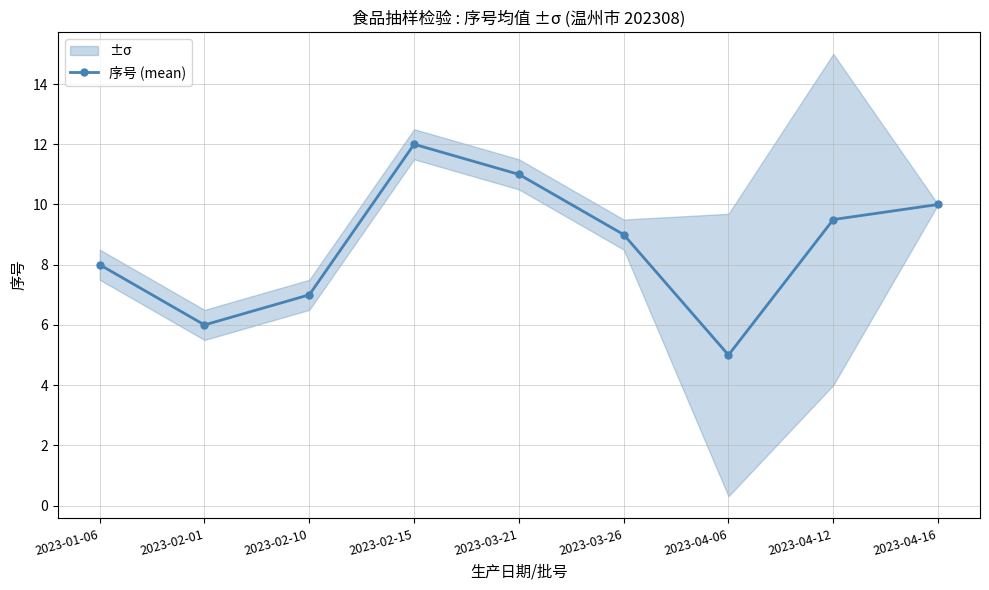

How many series are shown in this chart?

1